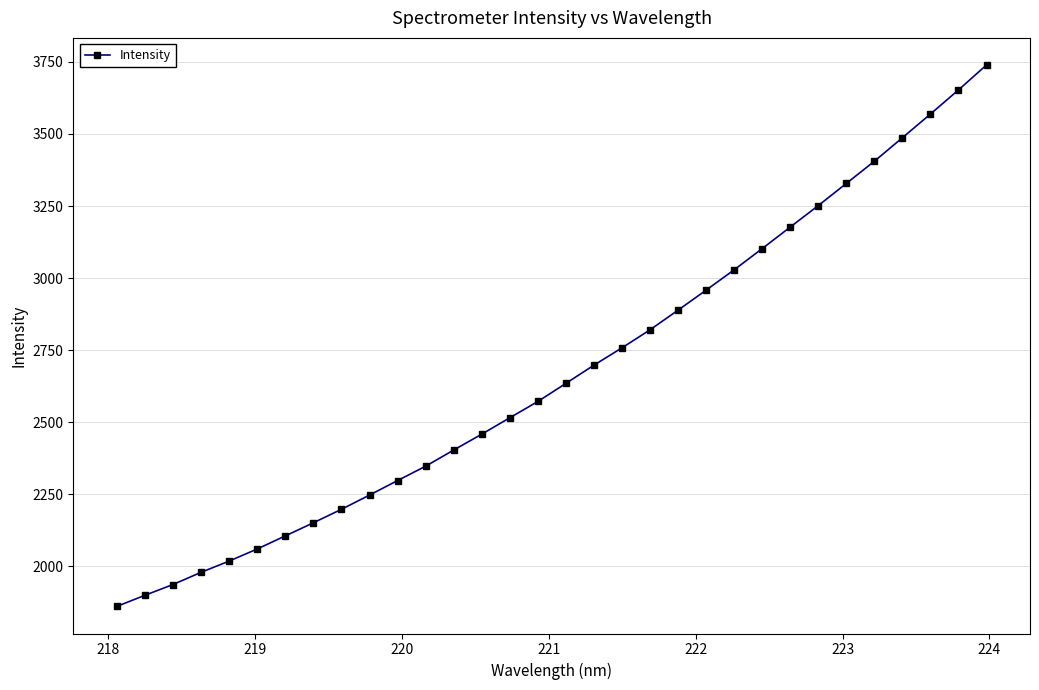

What is the difference between the maximum and second lowest values?

1839.7